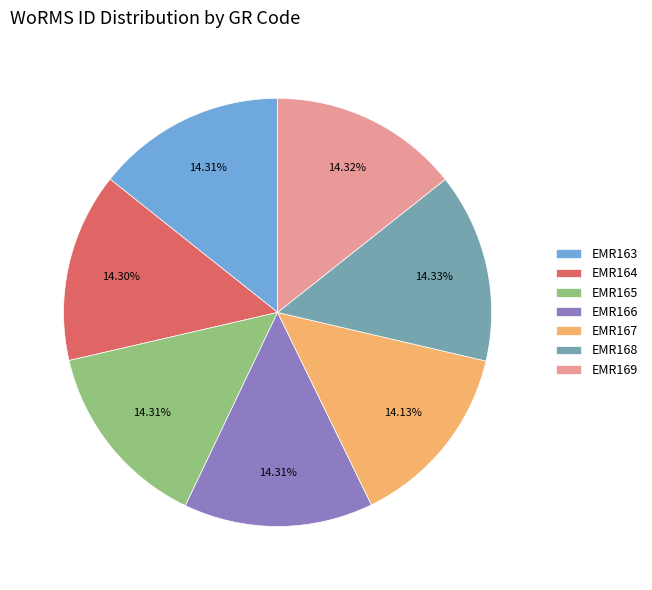

Is it true that EMR164 is 14% of the pie?

True